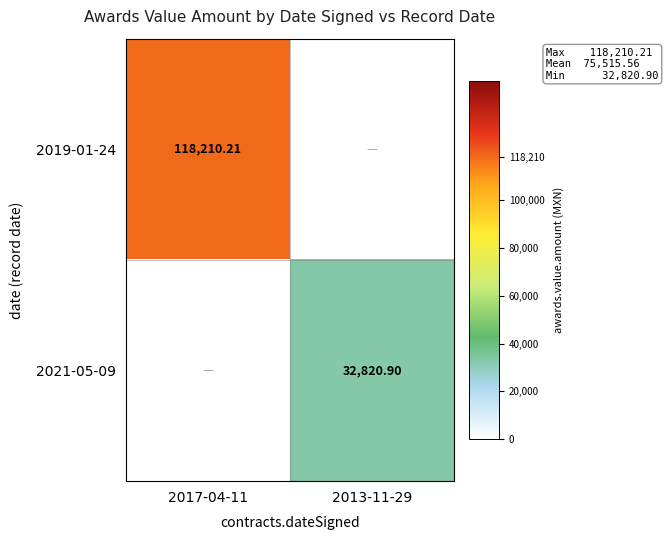

What value does the 2019-01-24 series have at 2017-04-11?

118210.2